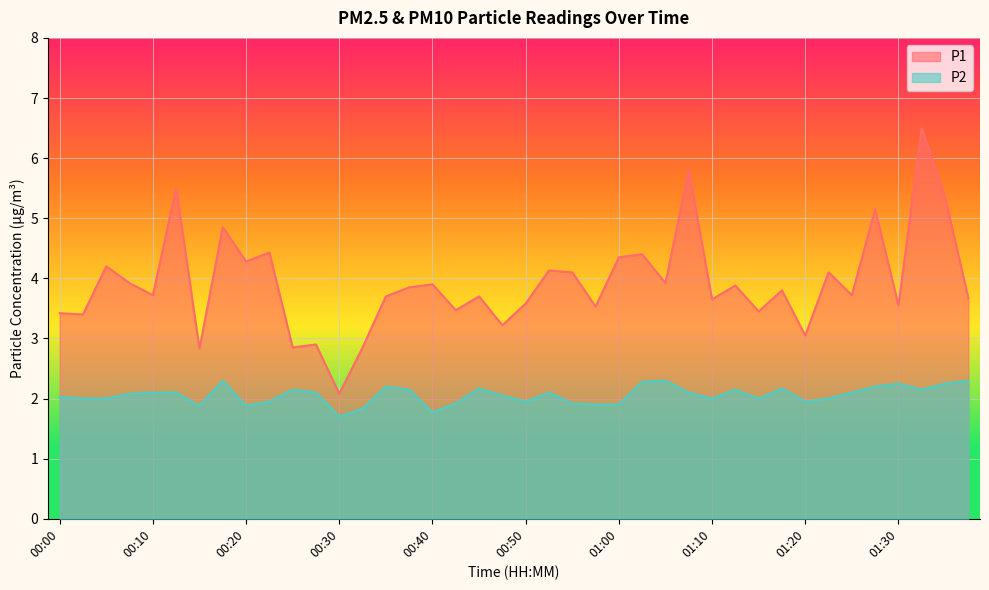

Between 01:03 and 01:22, which series saw the biggest shift?

P1